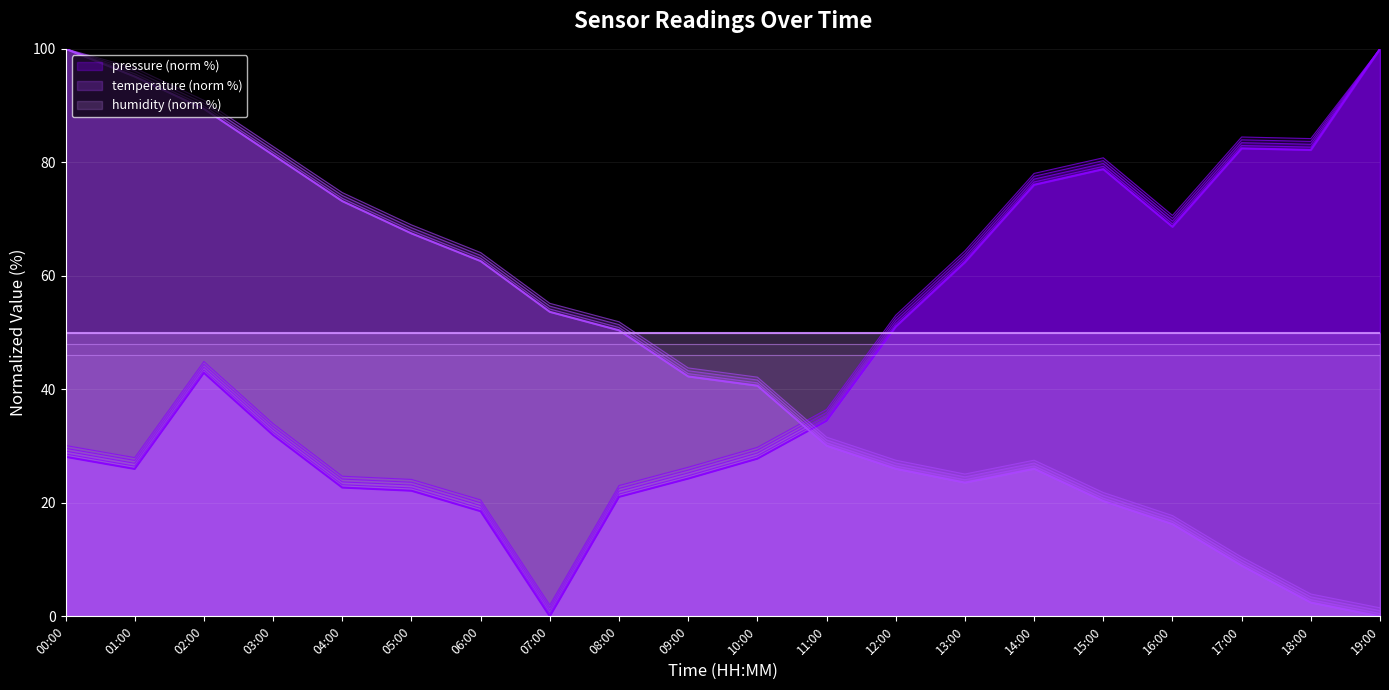

Is it true that temperature equals 2.4 at 18:00?

True